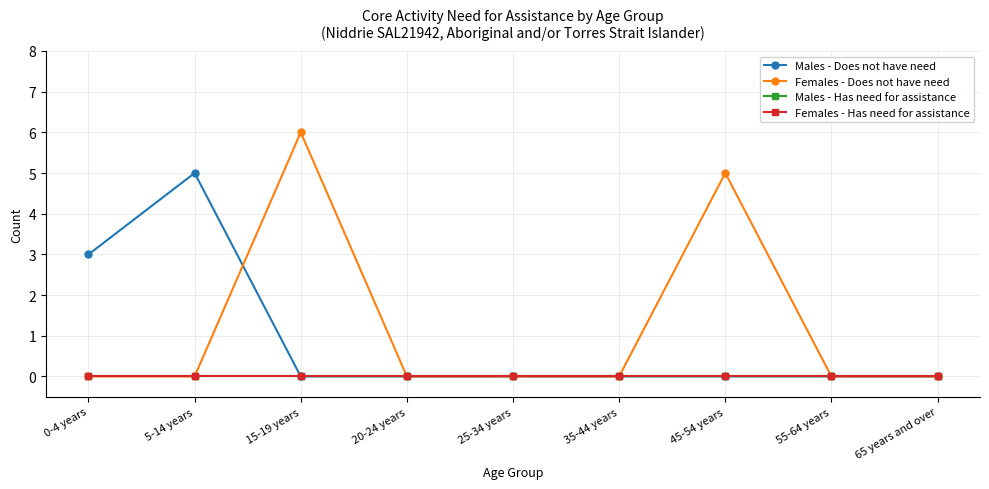

The Females - Has need for assistance series shows 0 at 20-24 years. True or false?

True